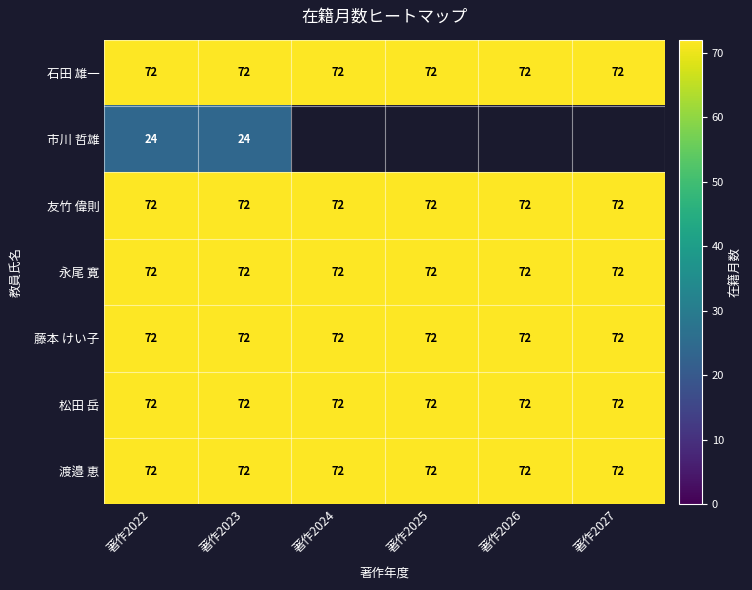

How many data points does each series have?

6